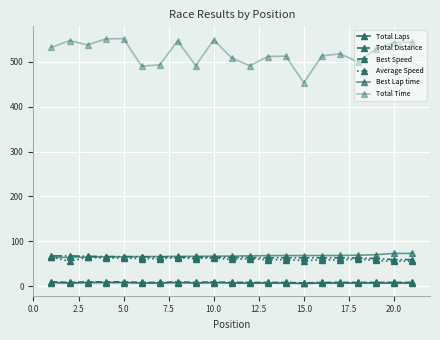

Reading left to right, list all the values displayed in this chart.

Total Laps: 8.0	7.0	8.0	8.0	8.0	7.0	7.0	8.0	7.0	8.0	7.0	7.0	7.0	7.0	6.0	7.0	7.0	7.0	7.0	7.0	7.0
Total Distance: 9.6	8.4	9.6	9.6	9.6	8.4	8.4	9.6	8.4	9.6	8.4	8.4	8.4	8.4	7.2	8.4	8.4	8.4	8.4	8.4	8.4
Best Speed: 67.4	67.4	66.7	66.0	66.0	65.5	65.4	65.0	64.9	64.7	64.4	63.9	63.4	63.4	63.3	63.2	63.2	62.6	61.6	59.2	59.2
Average Speed: 64.9	55.3	64.3	62.7	62.6	61.7	61.3	63.2	61.5	62.9	59.5	61.5	59.1	59.0	57.2	58.9	58.4	60.4	57.2	55.7	55.6
Best Lap time: 64.1	64.1	64.8	65.4	65.4	66.0	66.1	66.5	66.6	66.8	67.1	67.6	68.1	68.2	68.2	68.3	68.4	69.0	70.1	73.0	73.0
Total Time: 532.1	547.2	537.8	551.1	551.9	490.4	493.2	546.8	491.4	549.0	508.4	491.3	511.8	512.7	453.4	513.3	517.9	500.4	528.3	542.9	543.9